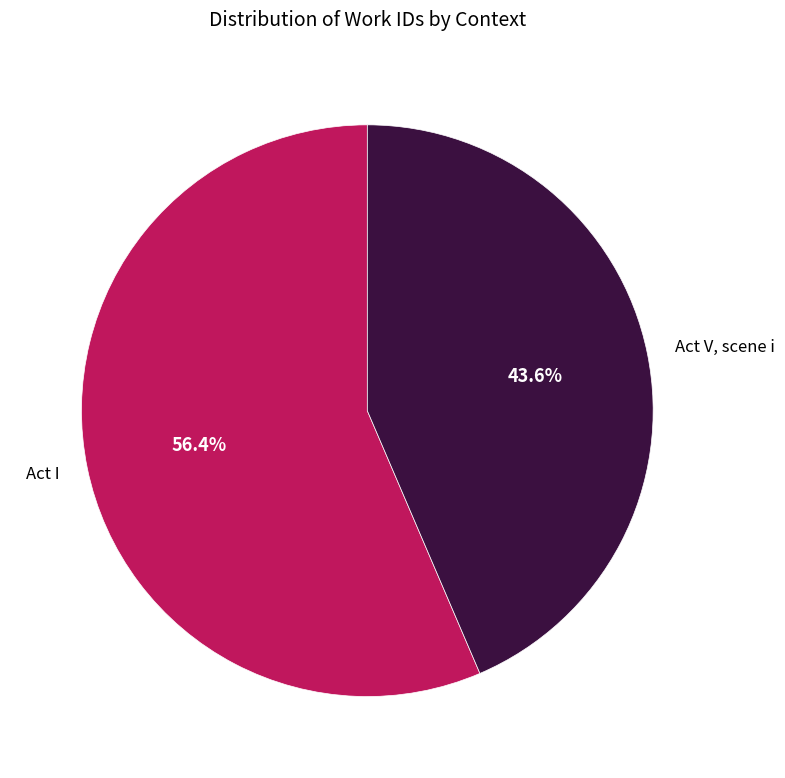

What percentage is NOT represented by Act V, scene i?

56.4%